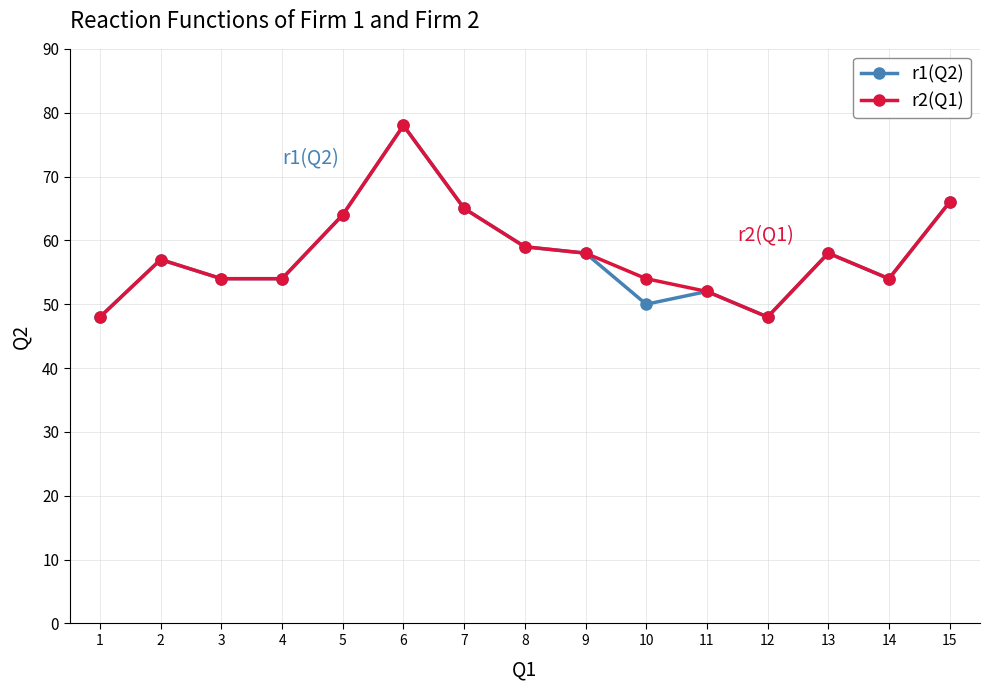

What is the value of the r1(Q2) point at the 11th from the left?

52